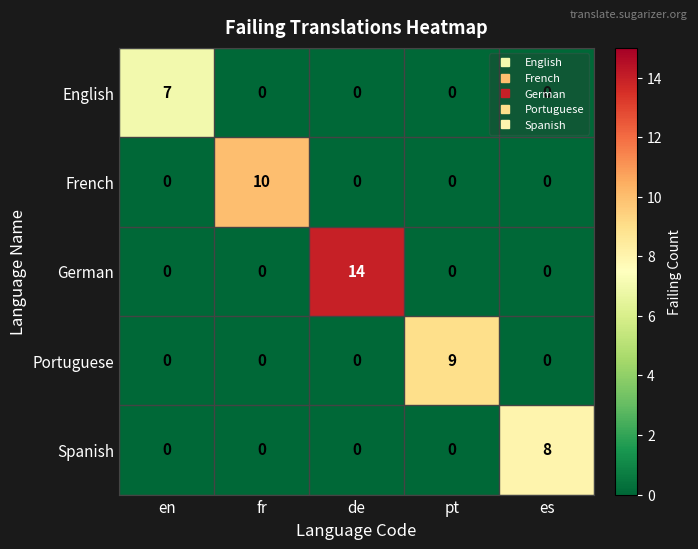

Between de and es, which series saw the biggest shift?

German